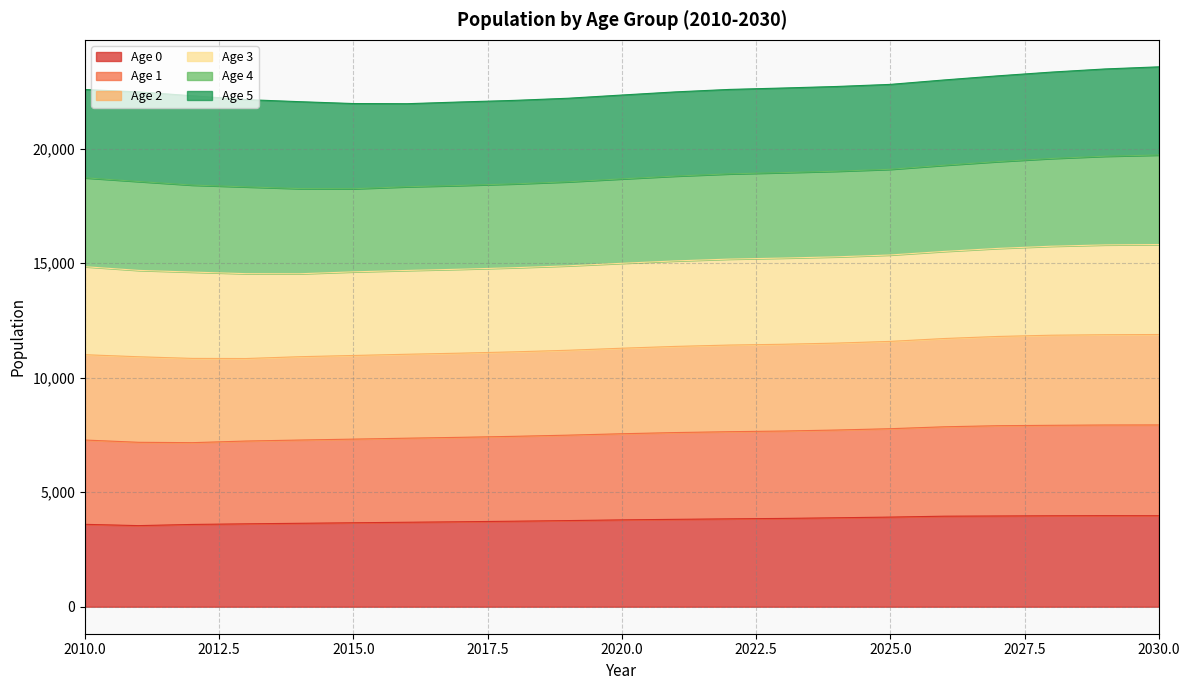

What is the difference between the Age 0 values at 2023 and 2014?

212.6